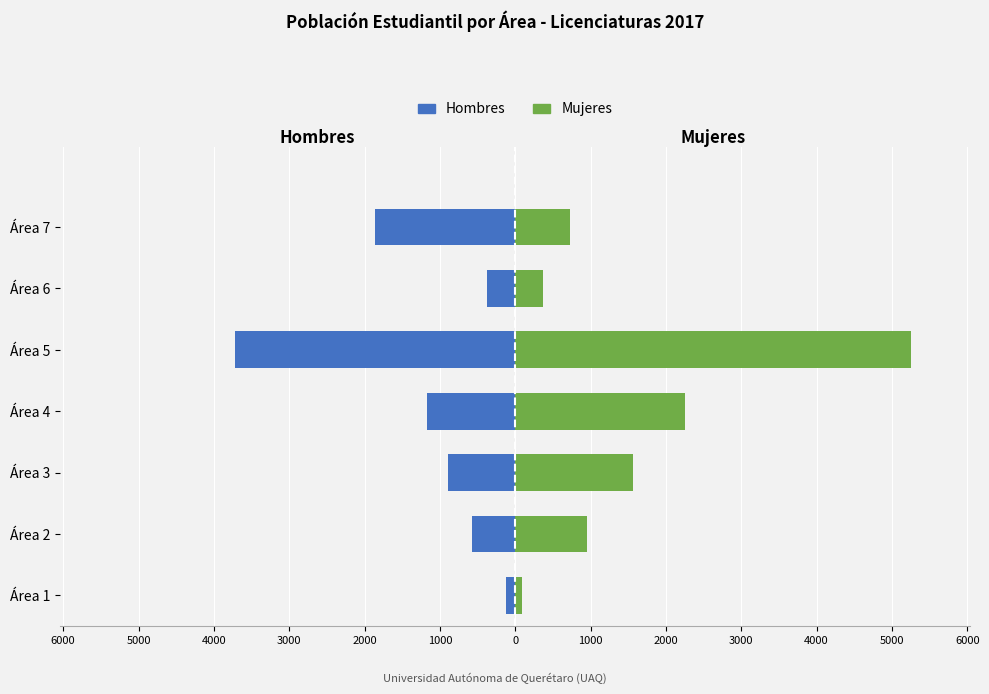

At how many categories does at least one series exceed -1262?

7